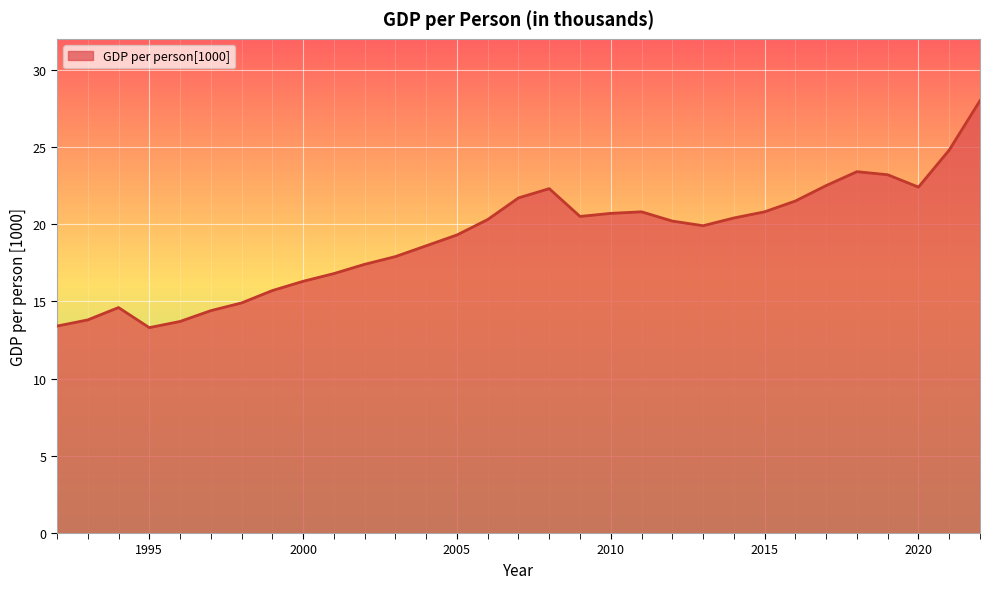

What is the difference between the second highest and second lowest values?

11.4